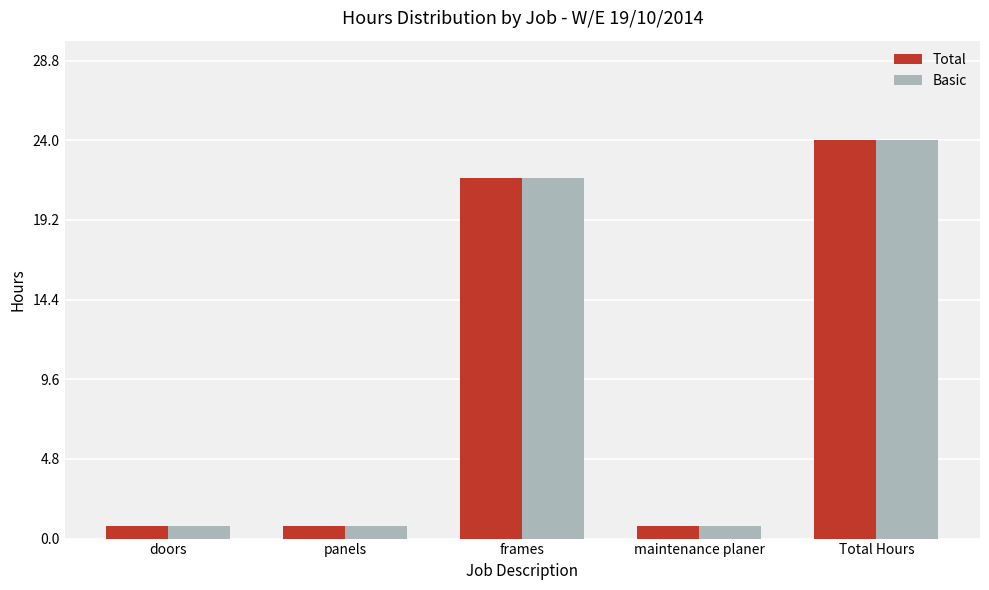

Reading right to left, extract all data points from this chart.

Total: Total Hours=24.0	maintenance planer=0.8	frames=21.8	panels=0.8	doors=0.8
Basic: Total Hours=24.0	maintenance planer=0.8	frames=21.8	panels=0.8	doors=0.8